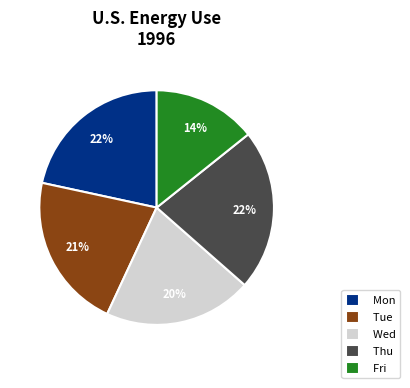

What is the smallest slice in the pie chart?

Fri